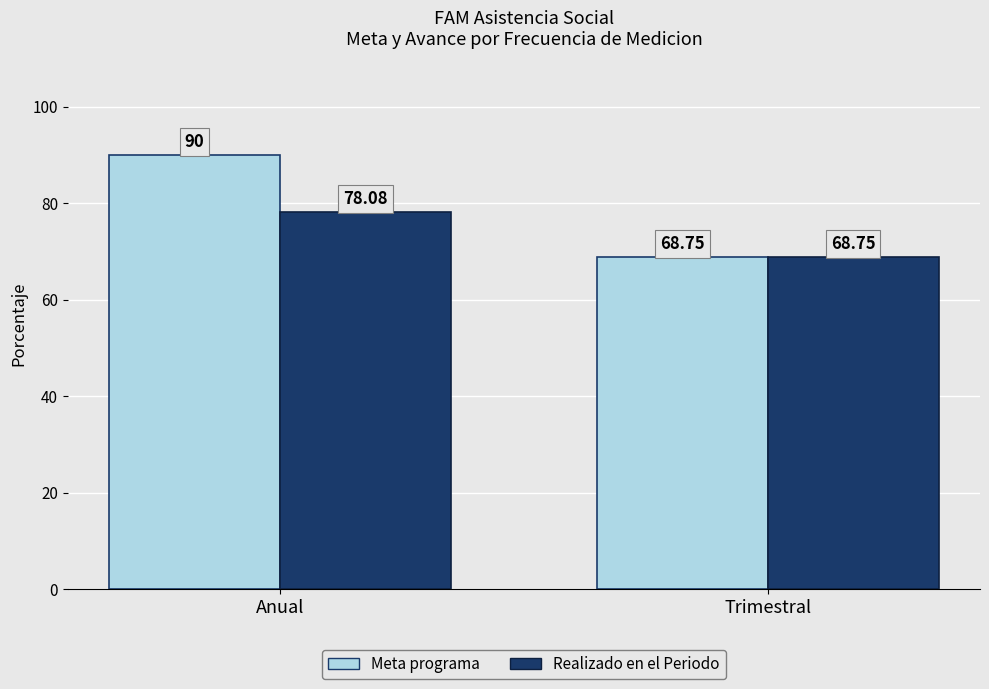

What value does the Meta programa series have at Anual?

90.0